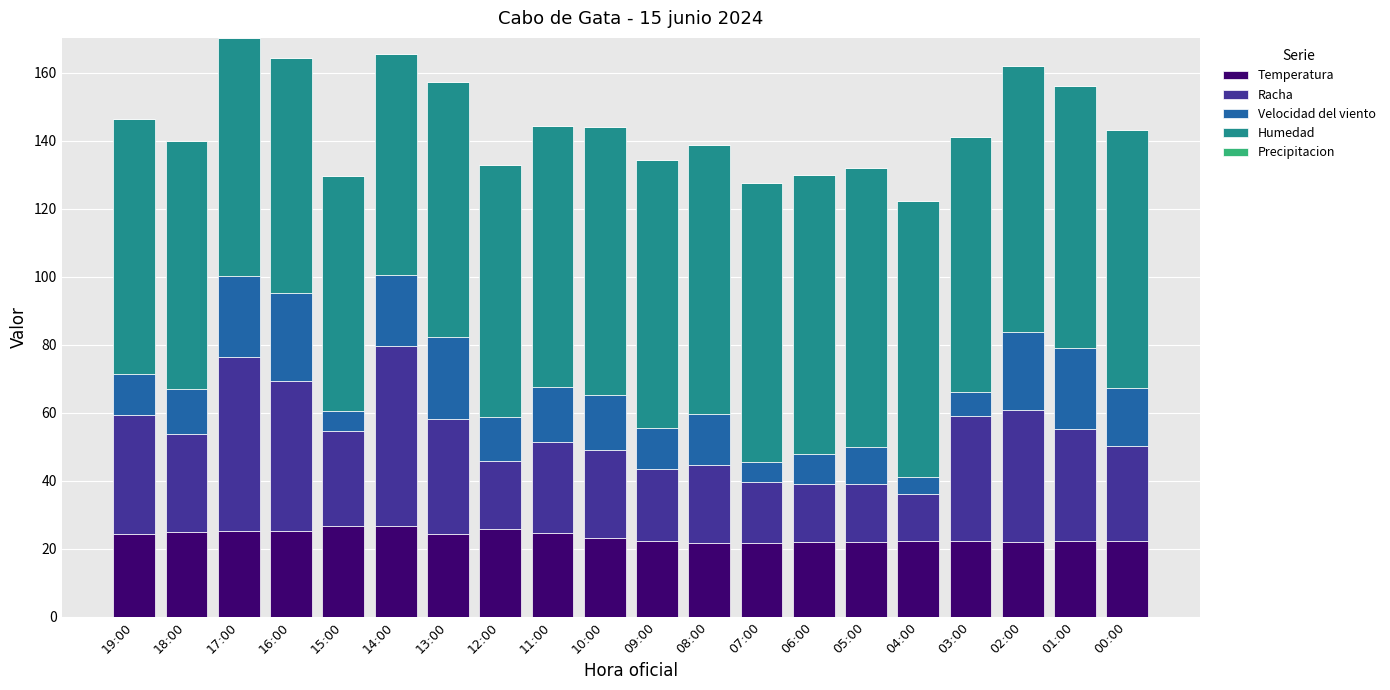

What is the difference between the second highest and second lowest values in the Temperatura series?

4.9